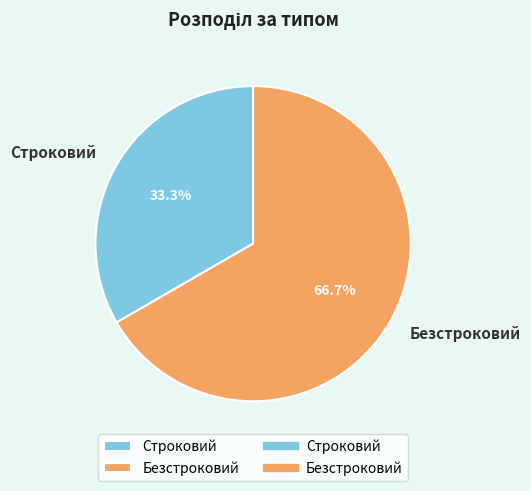

Is Строковий the majority of the pie?

No